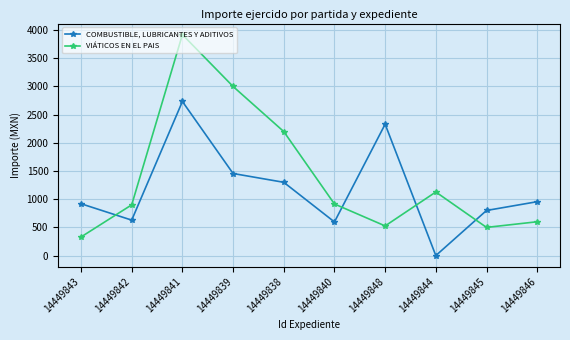

In COMBUSTIBLE, LUBRICANTES Y ADITIVOS, how many points are higher than both neighbors (excluding endpoints)?

2